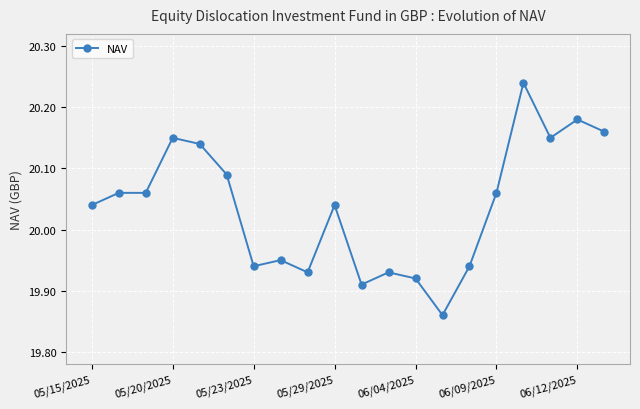

What is the sum of all values?

400.8